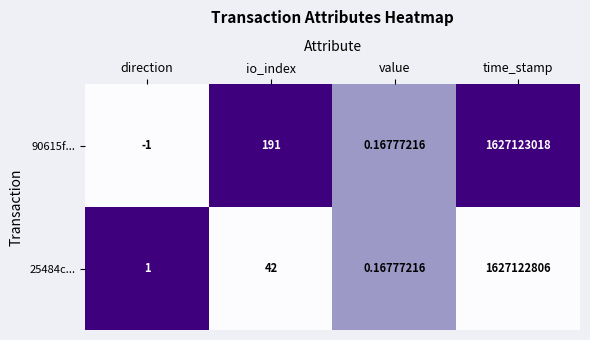

At which category is the sum across all series the highest?

time_stamp